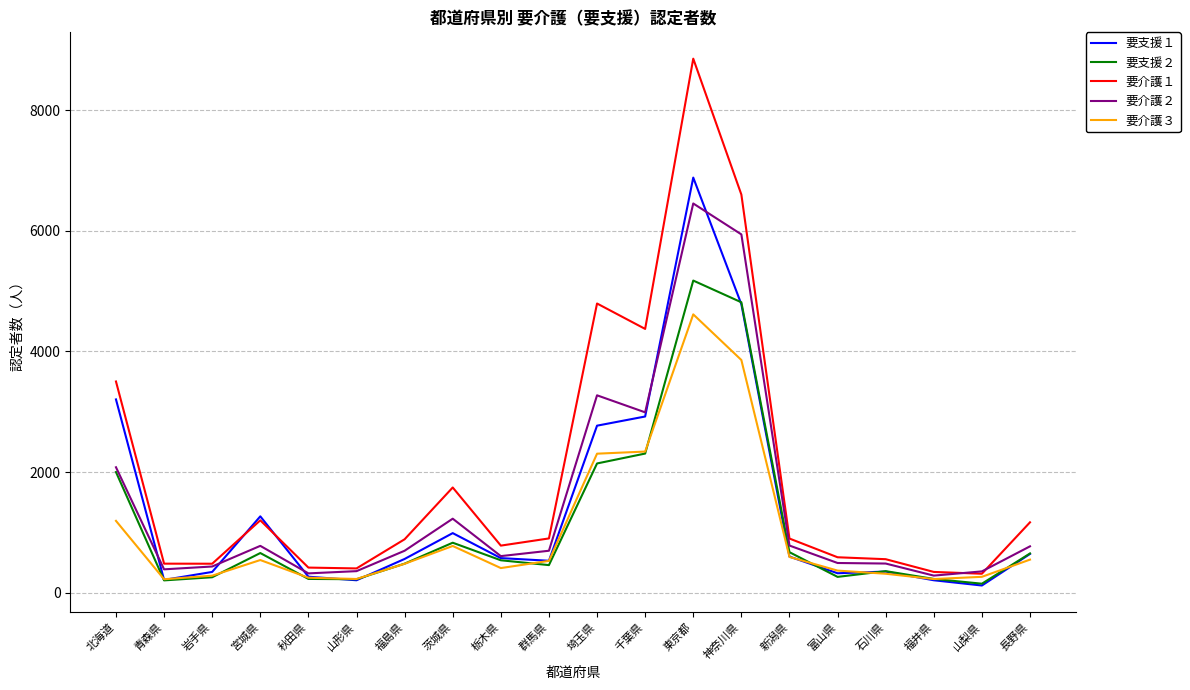

The value of 要介護３ at 山梨県 is 267. True or false?

True